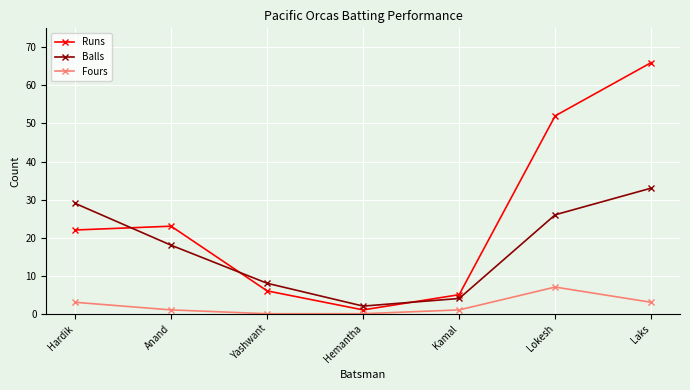

What is the total value across all series at Hardik?

54